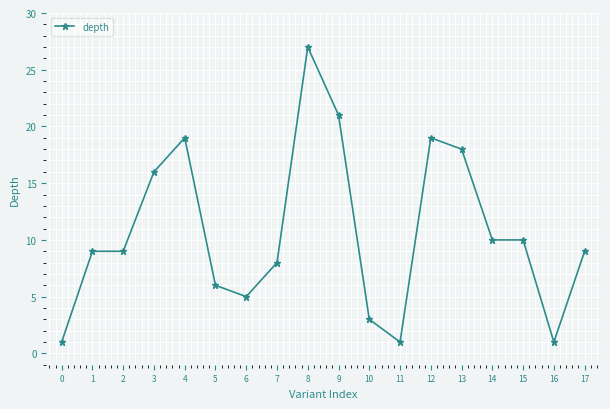

Reading right to left, transcribe all the data shown in this chart.

9	1	10	10	18	19	1	3	21	27	8	5	6	19	16	9	9	1